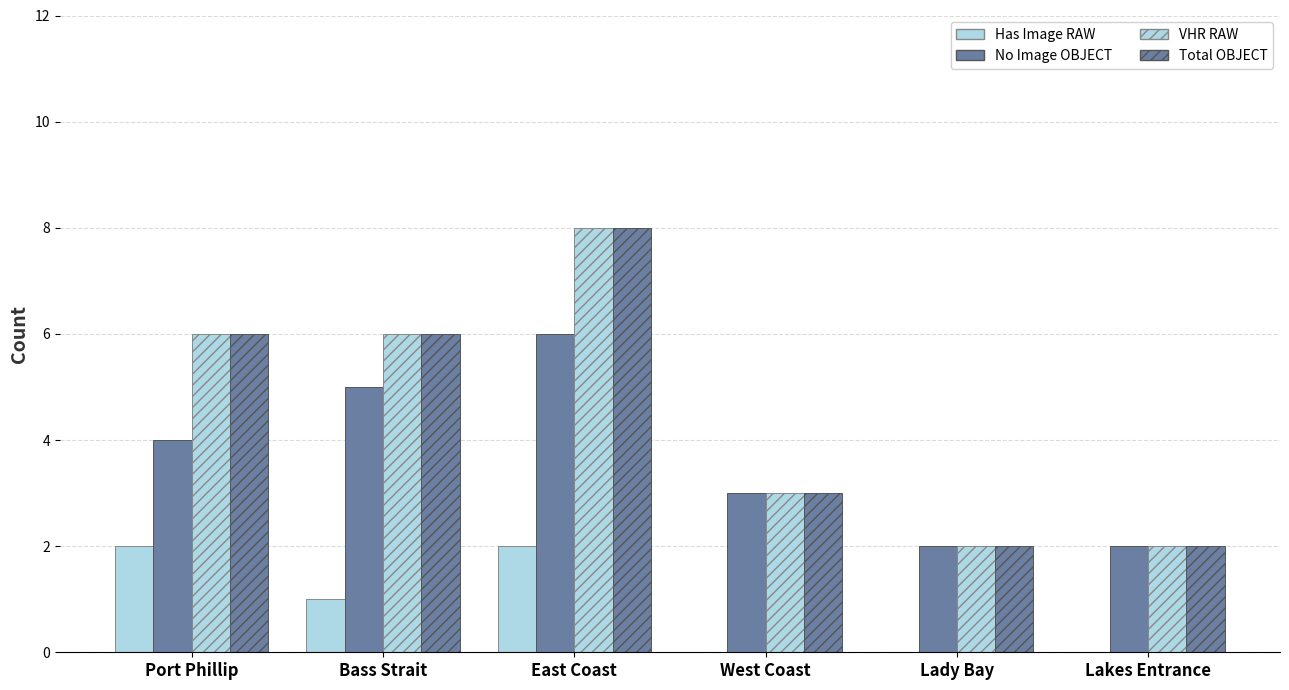

Reading left to right, list all the values displayed in this chart.

Has Image RAW: 2	1	2	0	0	0
No Image OBJECT: 4	5	6	3	2	2
VHR RAW: 6	6	8	3	2	2
Total OBJECT: 6	6	8	3	2	2